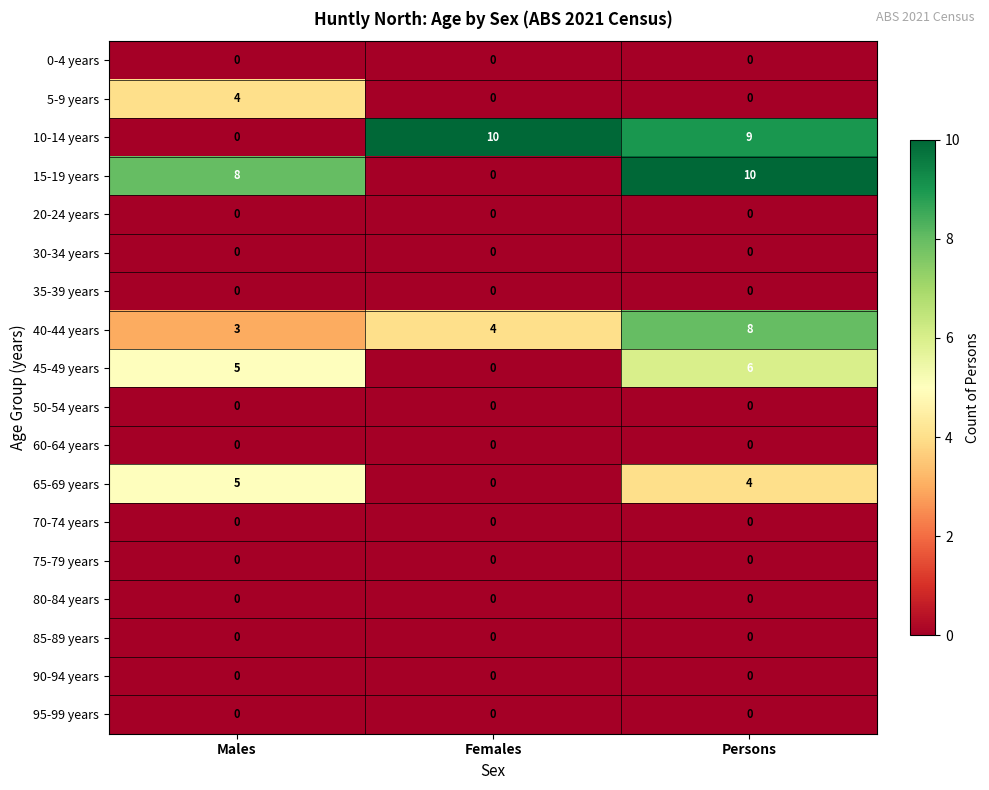

Count the number of categories in the chart.

3